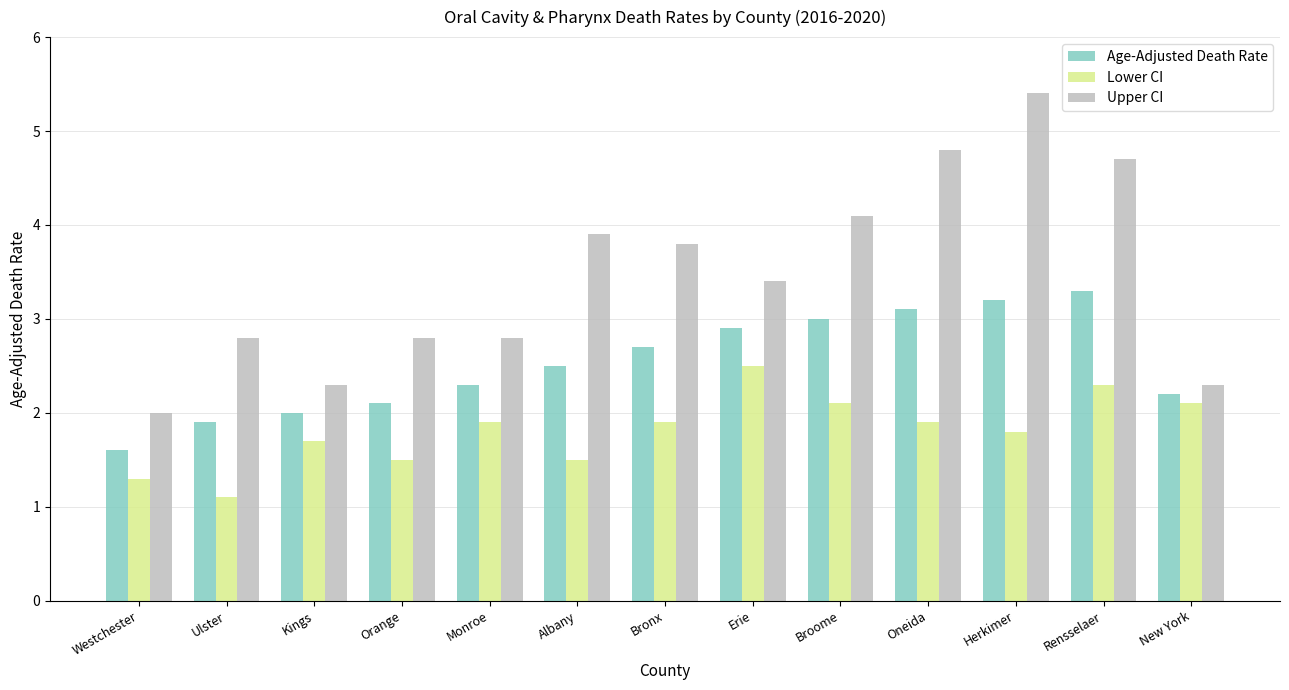

List the series in order of their overall mean, highest first.

Upper CI, Age-Adjusted Death Rate, Lower CI